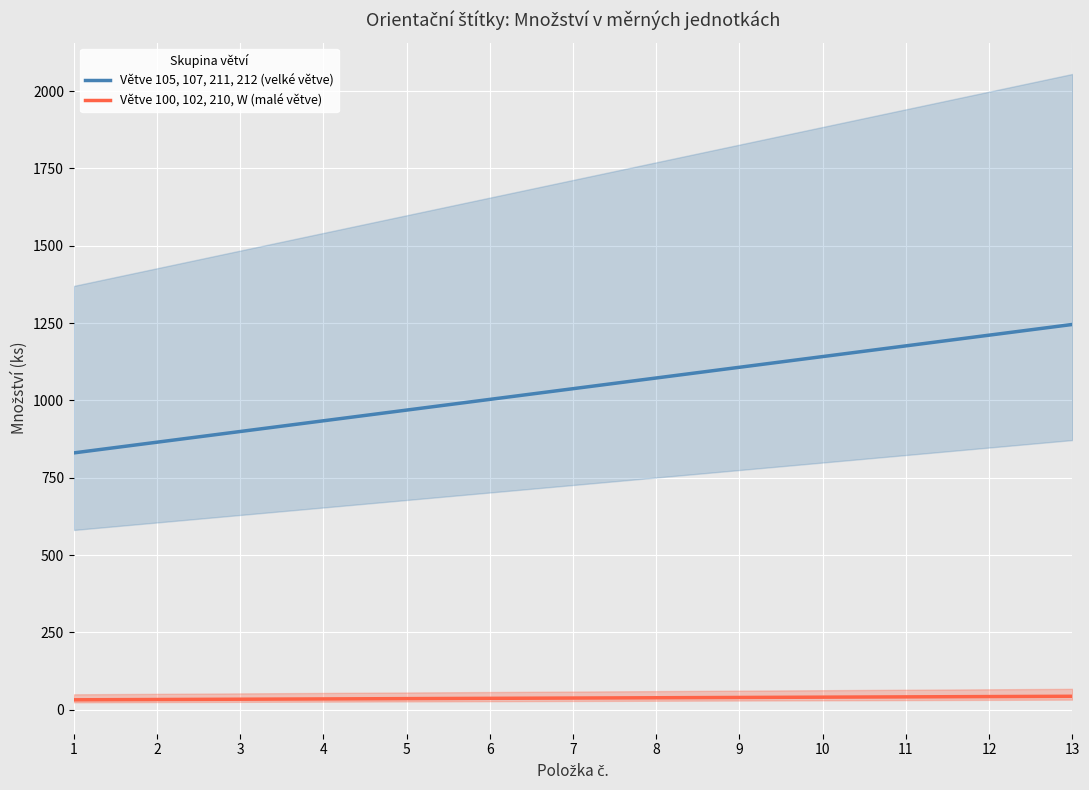

What is the value of the Větve 100, 102, 210, W (malé větve) point at the 8th from the left?

38.9